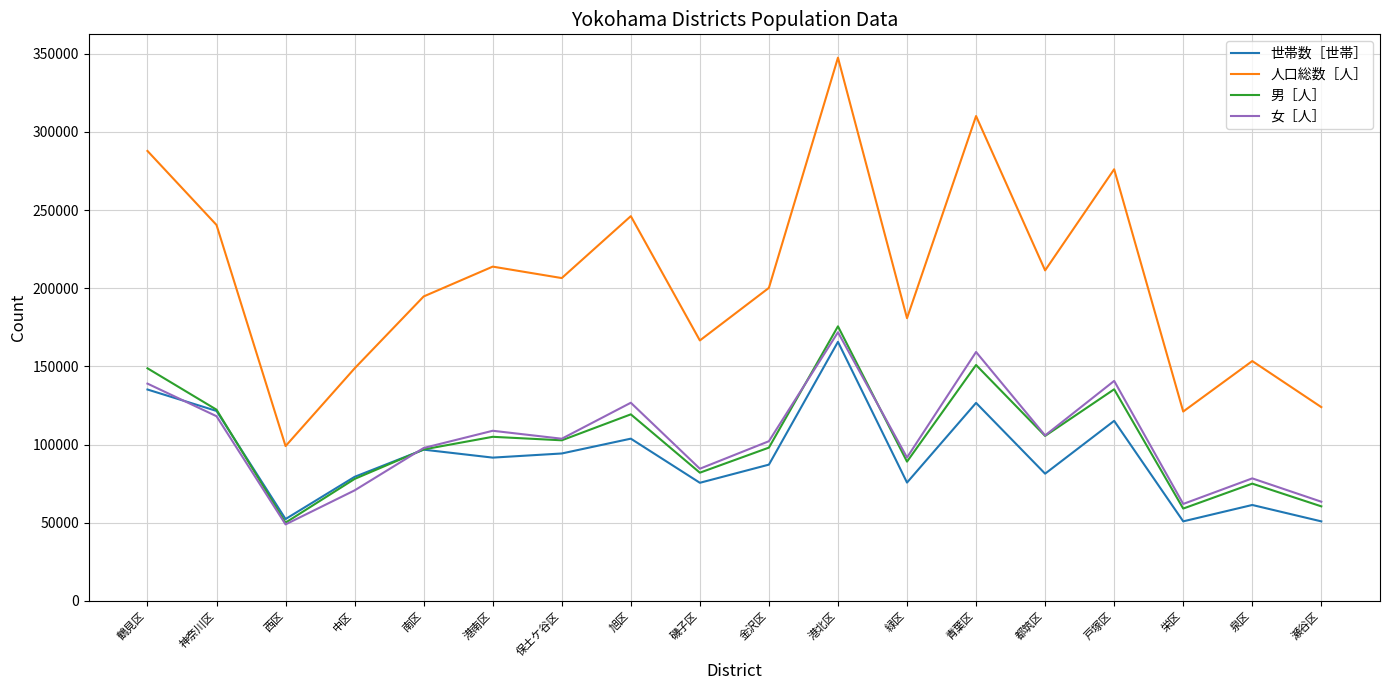

The 人口総数［人］ series shows 76931 at 港南区. True or false?

False